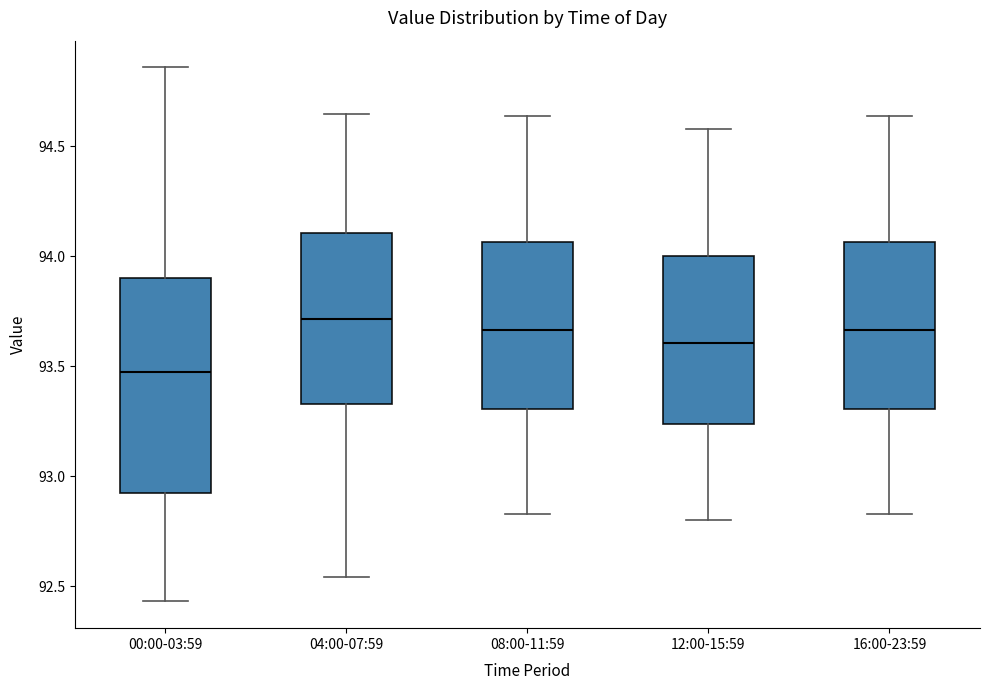

Reading left to right, transcribe this box plot: for each box, give where its median line is, the range the box spans, and where its two whiskers end, as read against the y-axis. The values are not printed on the chart, so give them approximately, as read against the axis.

00:00-03:59: median 93.50, box 92.95 to 93.90, whiskers 92.45 to 94.85
04:00-07:59: median 93.70, box 93.35 to 94.10, whiskers 92.55 to 94.65
08:00-11:59: median 93.65, box 93.30 to 94.05, whiskers 92.85 to 94.65
12:00-15:59: median 93.60, box 93.25 to 94.00, whiskers 92.80 to 94.60
16:00-23:59: median 93.65, box 93.30 to 94.05, whiskers 92.85 to 94.65